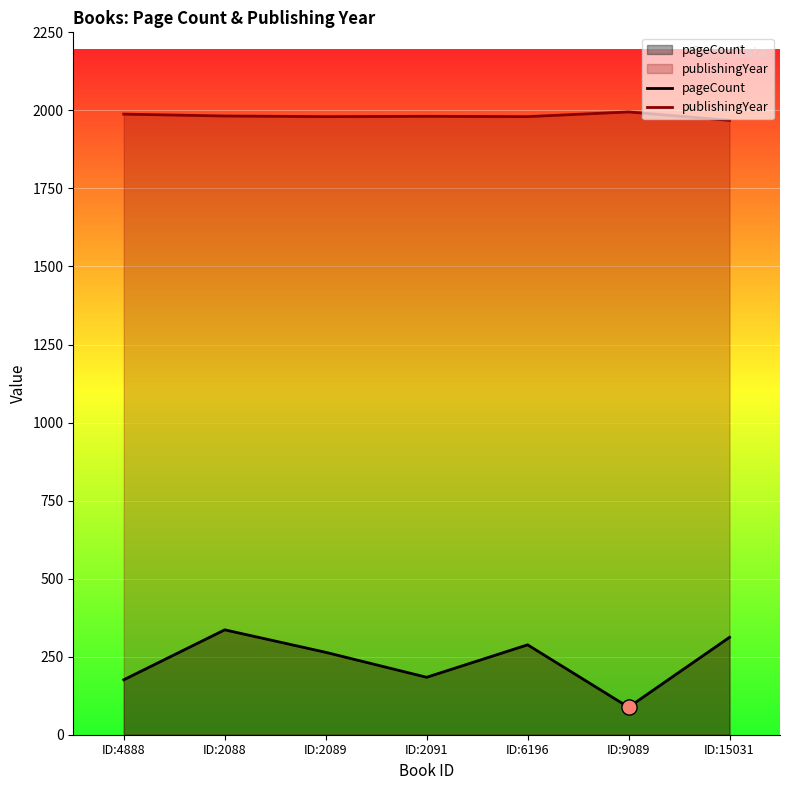

Is the value of pageCount at ID:9089 greater than the value of publishingYear at ID:4888?

No